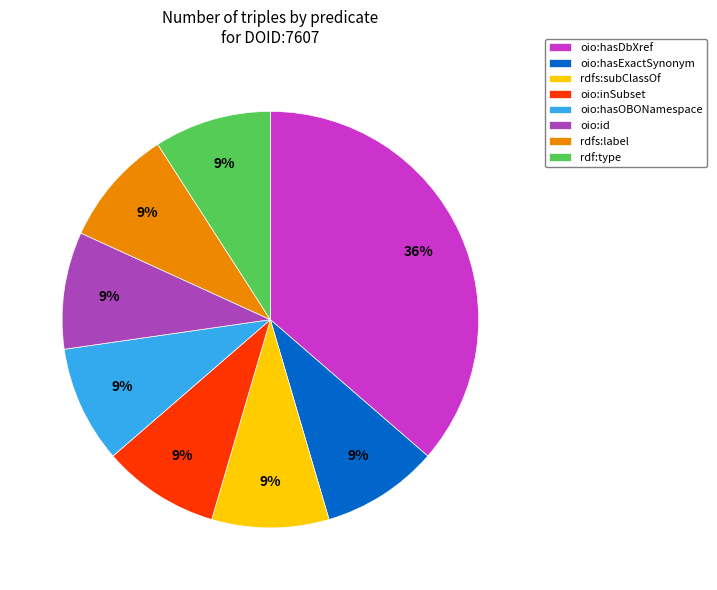

How many segments does this pie chart have?

8